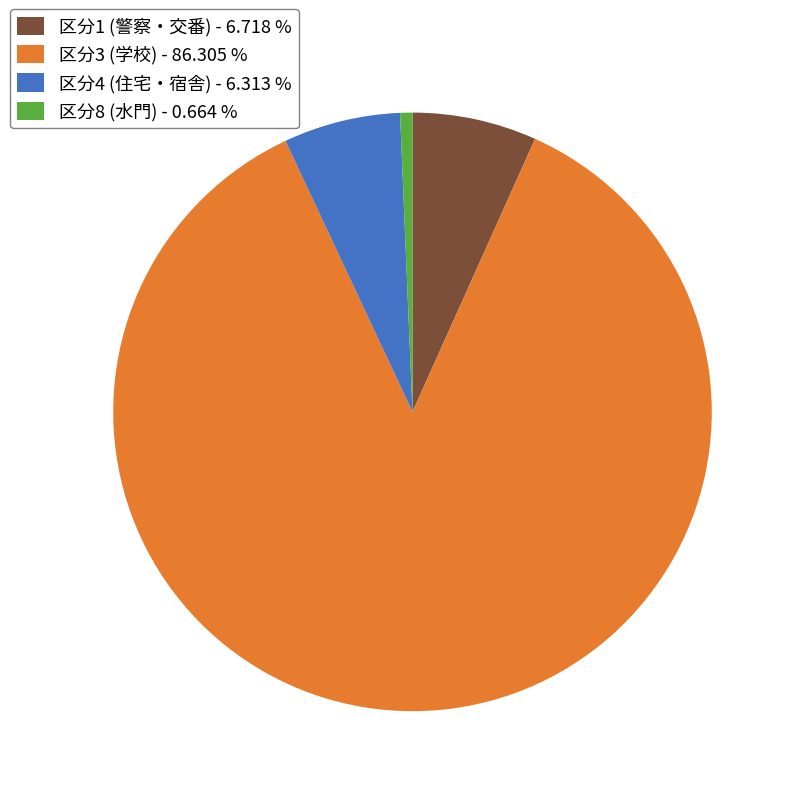

Count the number of slices in the pie.

4